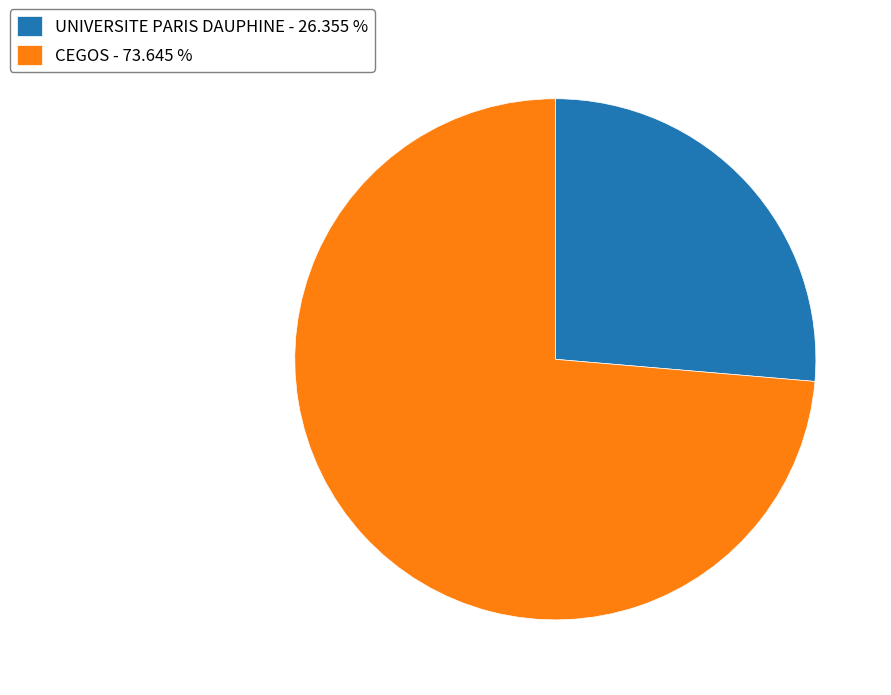

Approximately how many times larger is the value at CEGOS - 73.645 % compared to UNIVERSITE PARIS DAUPHINE - 26.355 %?

2.8